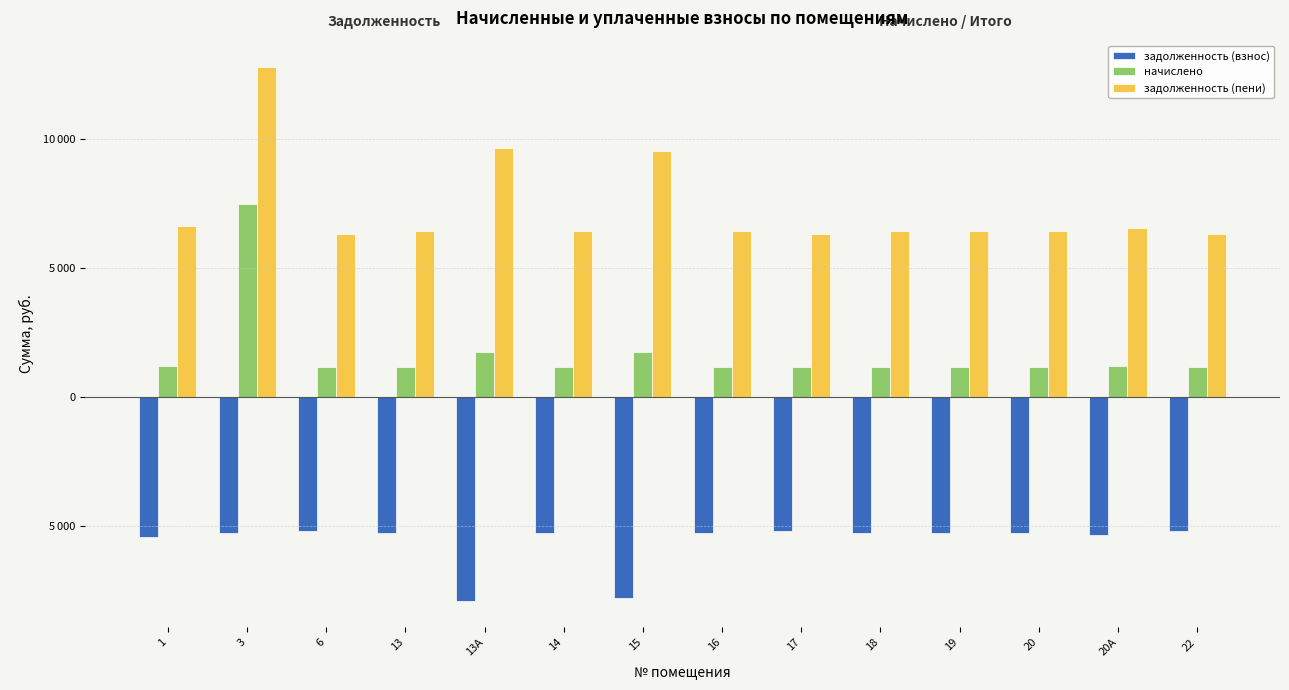

What value does the задолженность (пени) series have at 14?

6451.6